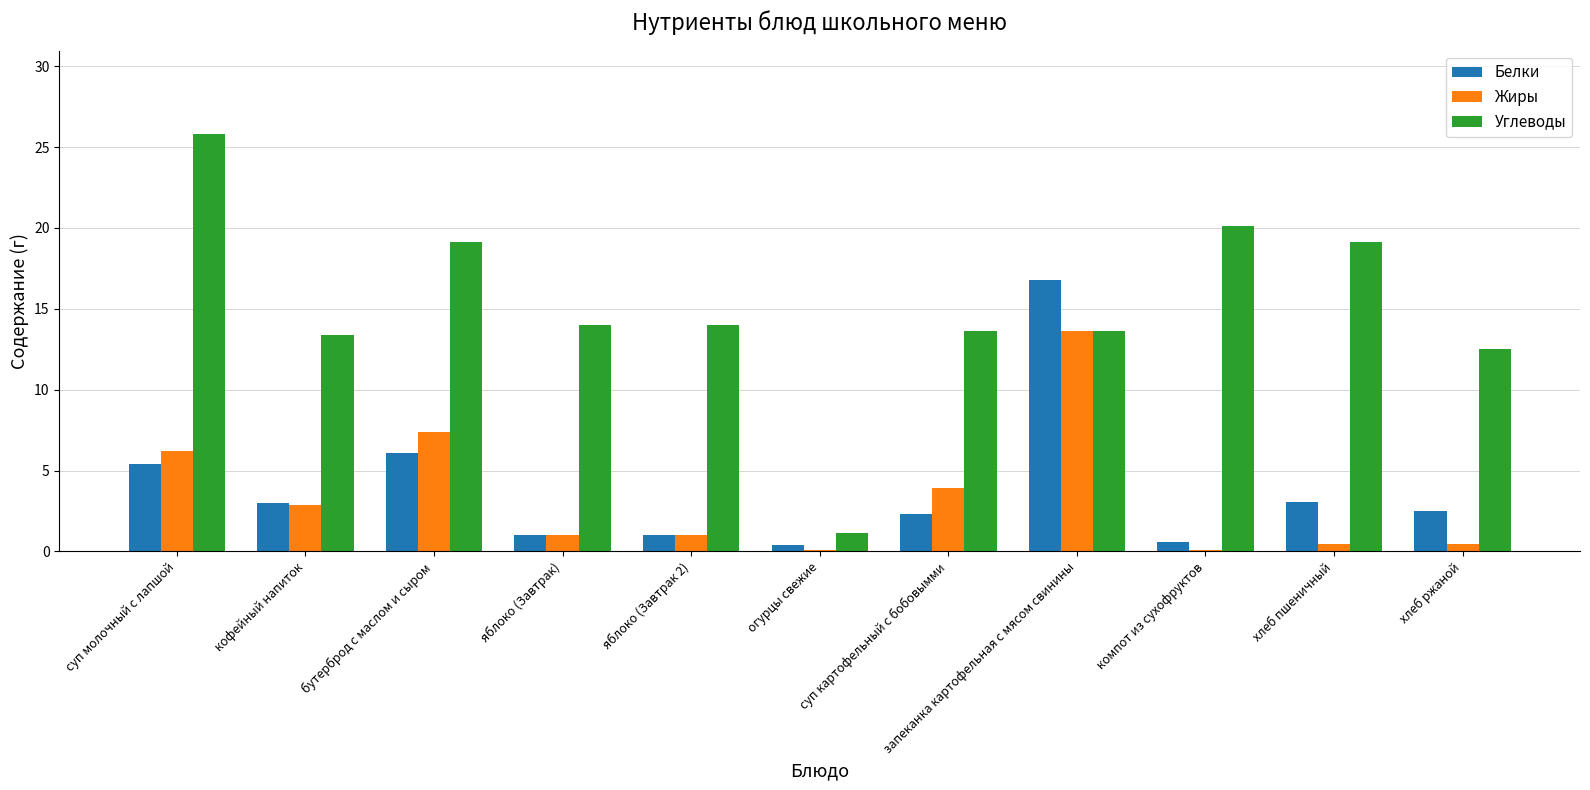

At which category is the sum across all series the highest?

запеканка картофельная с мясом свинины